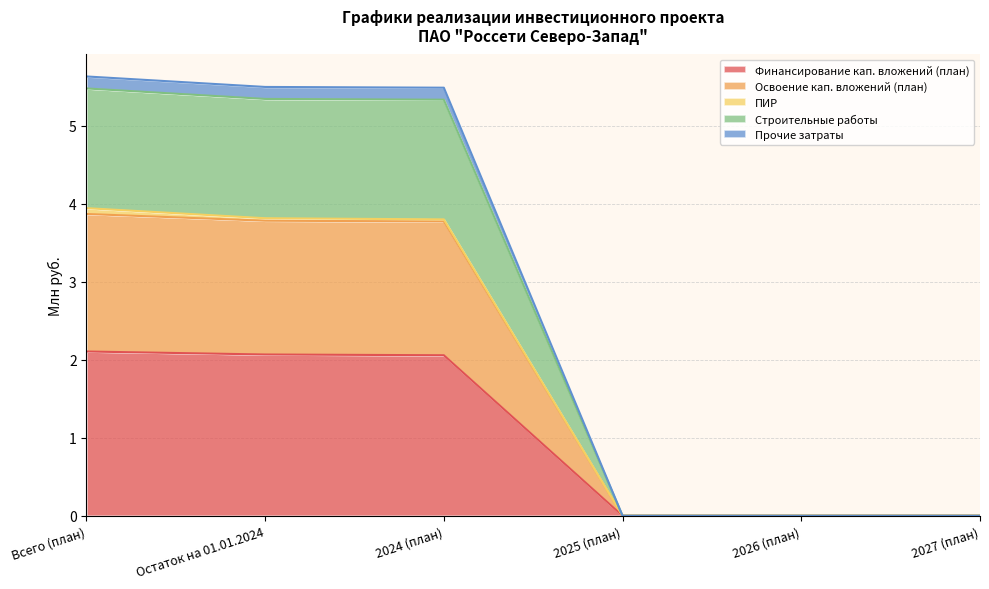

The Финансирование кап. вложений (план) series shows 0.0 at 2026 (план). True or false?

True